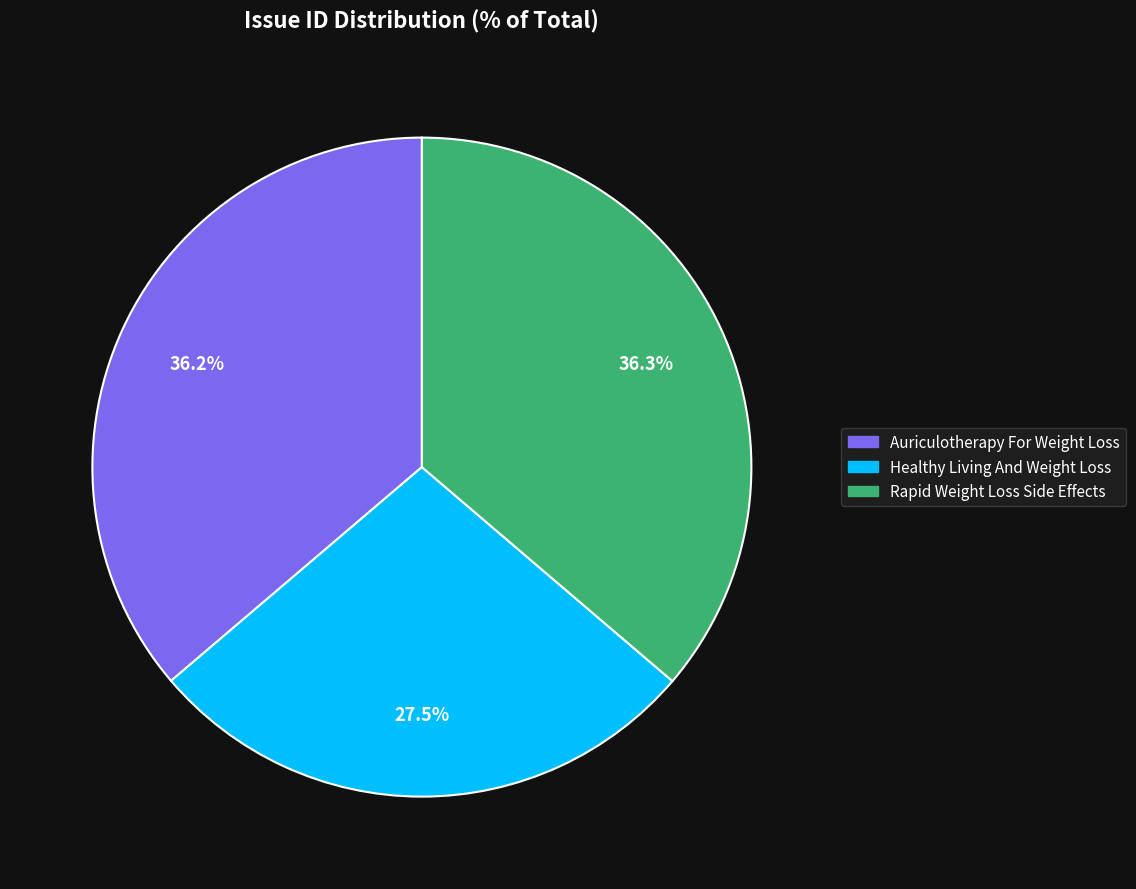

What is the total percentage of Healthy Living And Weight Loss and Rapid Weight Loss Side Effects?

63.8%